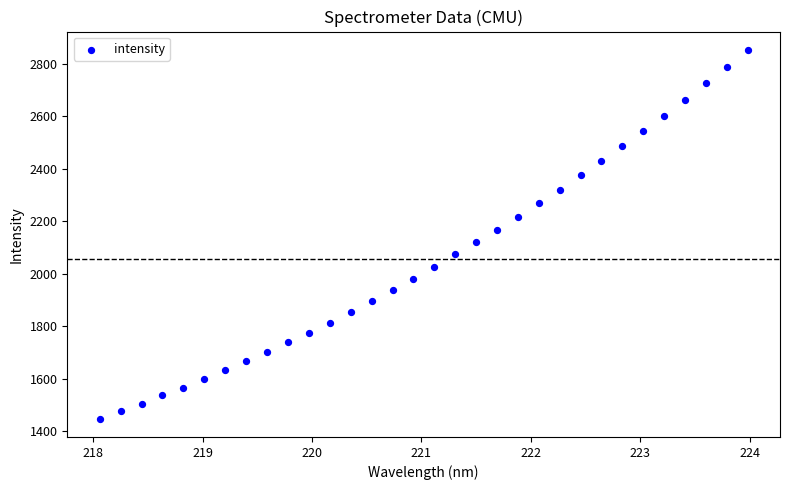

What is the range of Y values (max minus min)?

1404.4